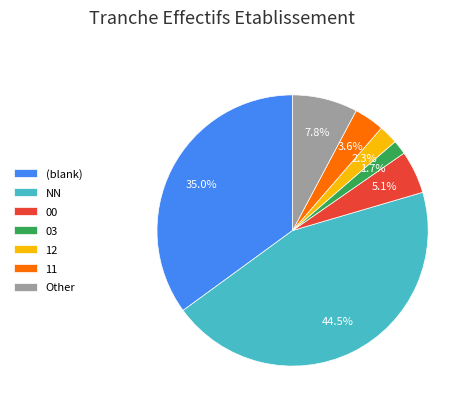

To the nearest percent, what percentage of the pie is 11?

4%